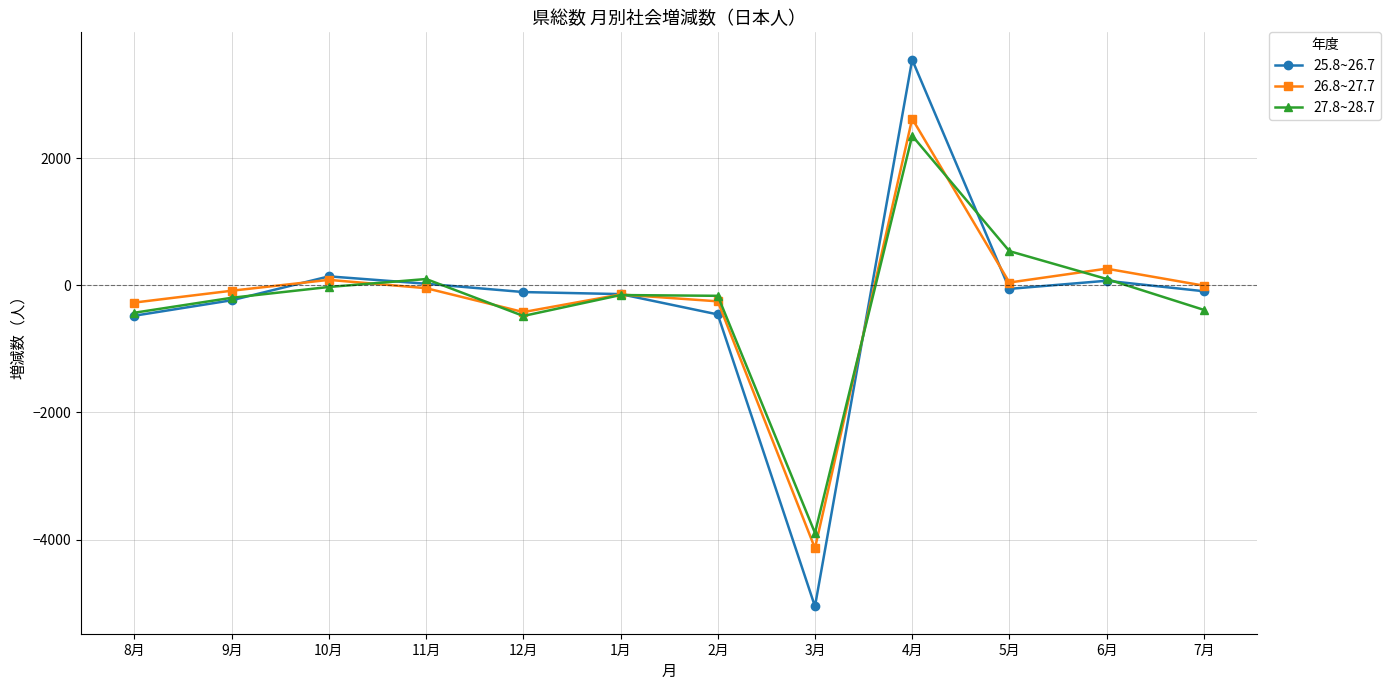

True or false: 26.8~27.7 has more than 1 points higher than both neighbors.

True